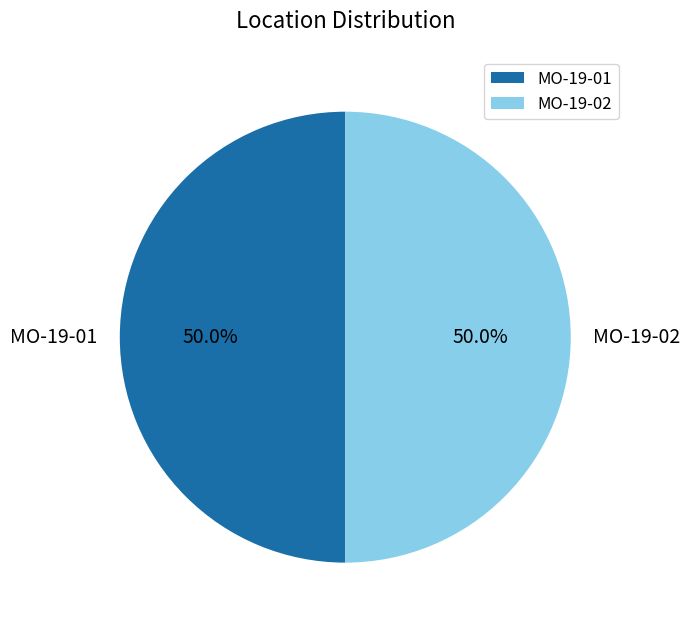

What percentage is the MO-19-01 slice, to the nearest percent?

50%